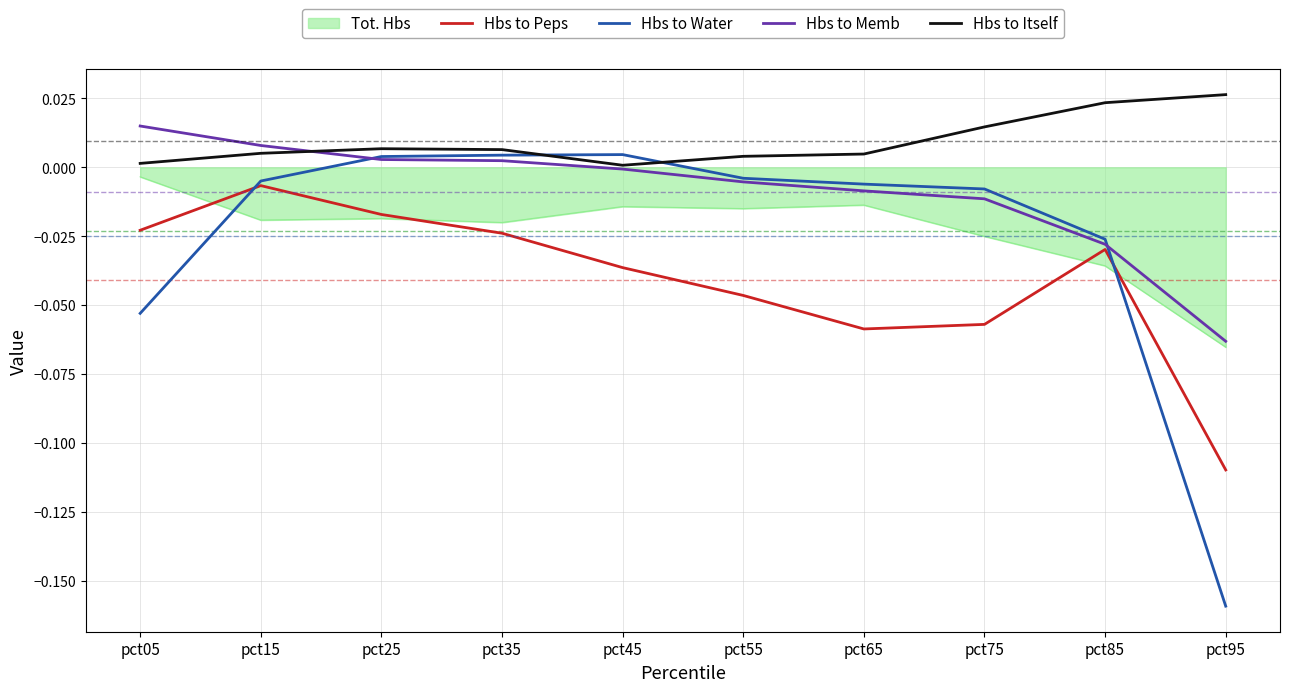

Does the chart have visible grid lines?

Yes